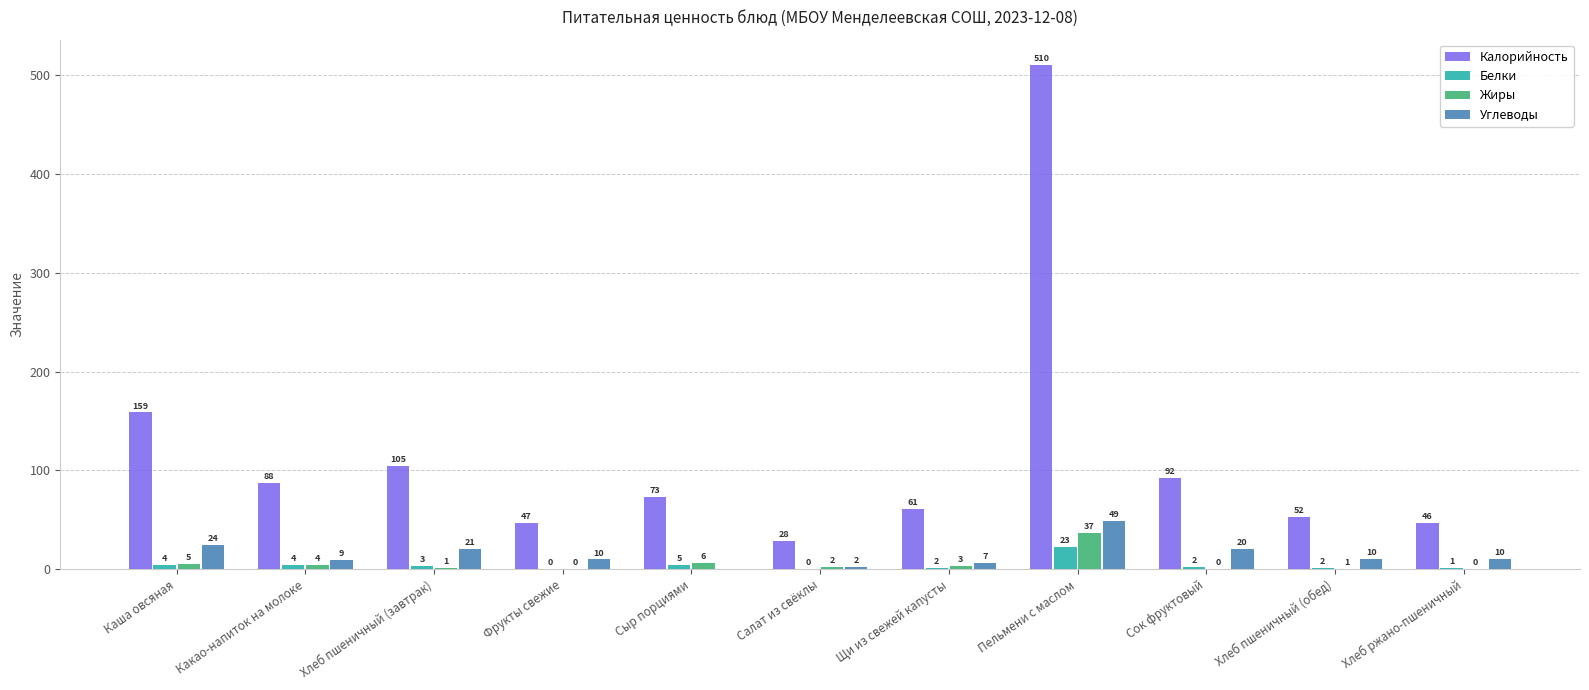

At which label does Калорийность first exceed 72?

Каша овсяная